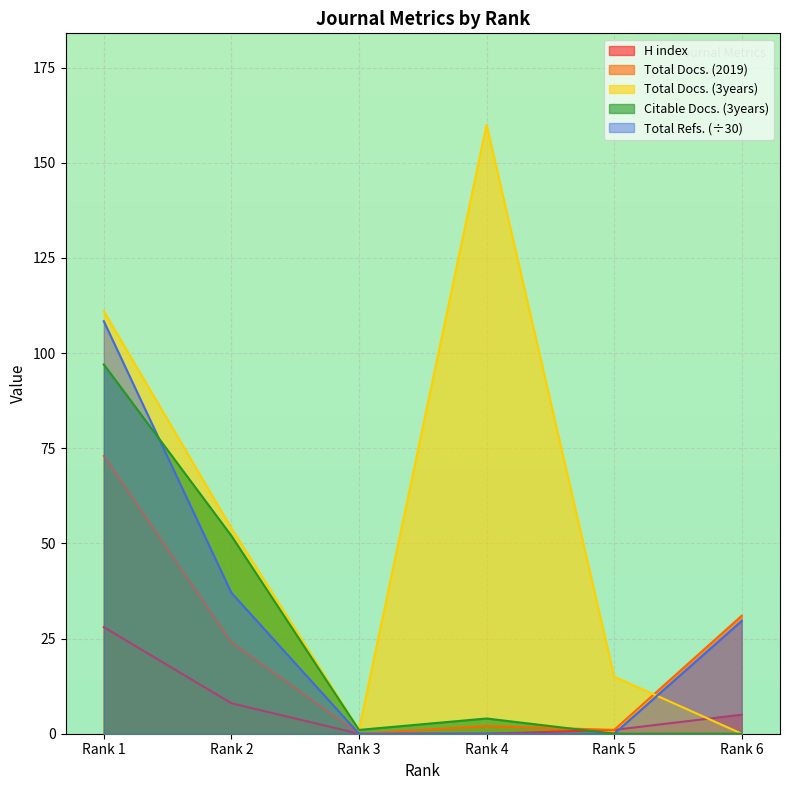

What is the approximate value of Total Refs. at Rank 1?

108.4